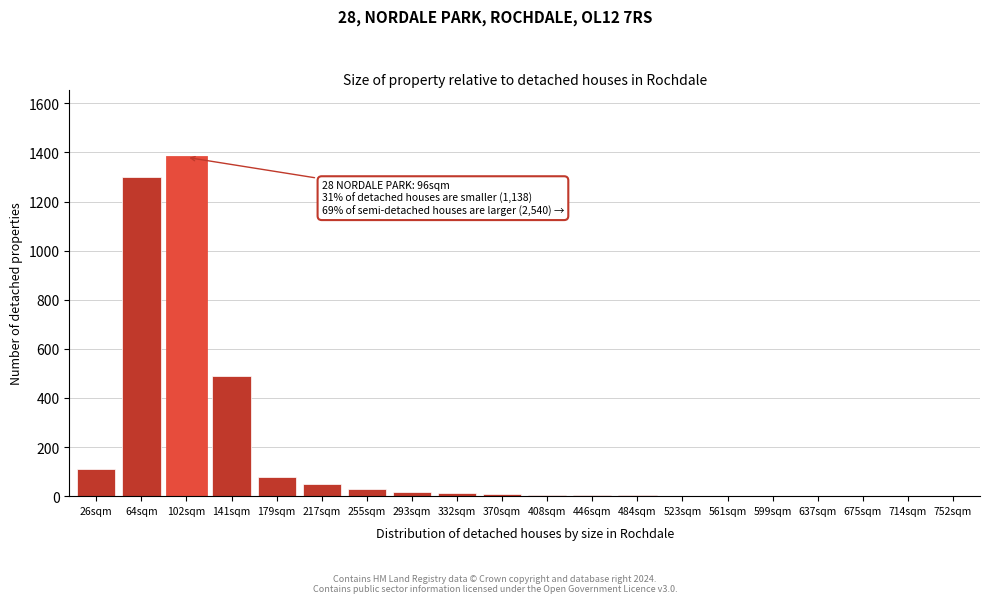

What is the change in value from 26sqm to 217sqm?

-60